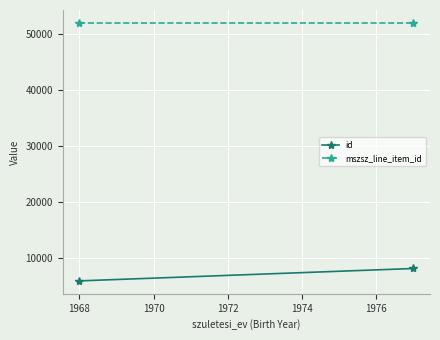

What is the sum of all mszsz_line_item_id values?

103946